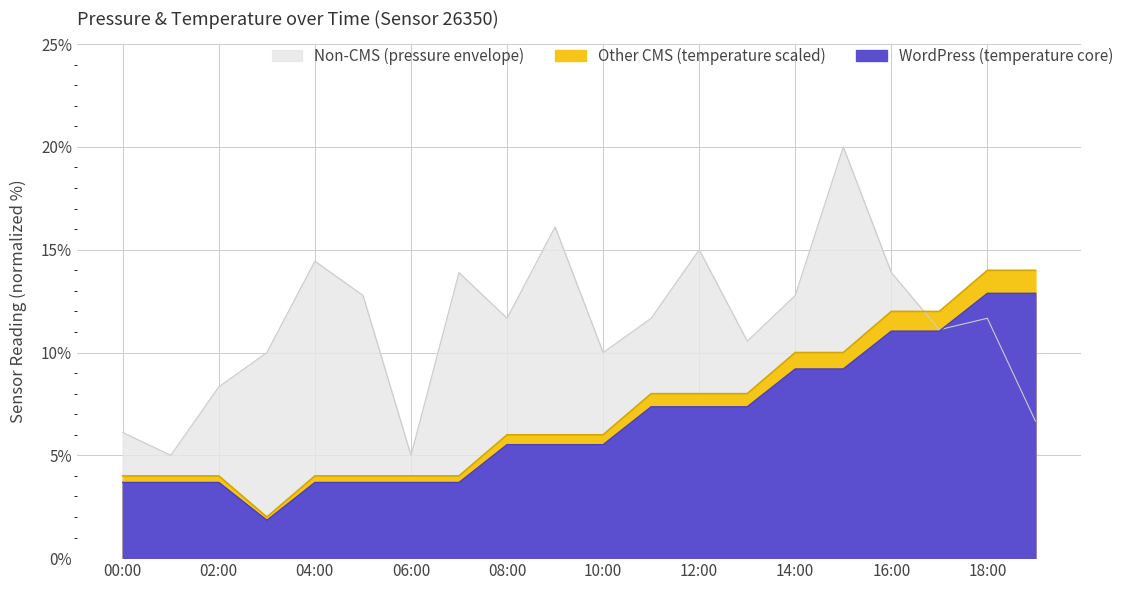

Reading right to left, list all the values displayed in this chart.

pressure: 19:00=6.7	18:00=11.7	17:00=11.1	16:00=13.9	15:00=20.0	14:00=12.8	13:00=10.6	12:00=15.0	11:00=11.7	10:00=10.0	09:00=16.1	08:00=11.7	07:00=13.9	06:00=5.0	05:00=12.8	04:00=14.4	03:00=10.0	02:00=8.3	01:00=5.0	00:00=6.1
temperature: 19:00=14.0	18:00=14.0	17:00=12.0	16:00=12.0	15:00=10.0	14:00=10.0	13:00=8.0	12:00=8.0	11:00=8.0	10:00=6.0	09:00=6.0	08:00=6.0	07:00=4.0	06:00=4.0	05:00=4.0	04:00=4.0	03:00=2.0	02:00=4.0	01:00=4.0	00:00=4.0